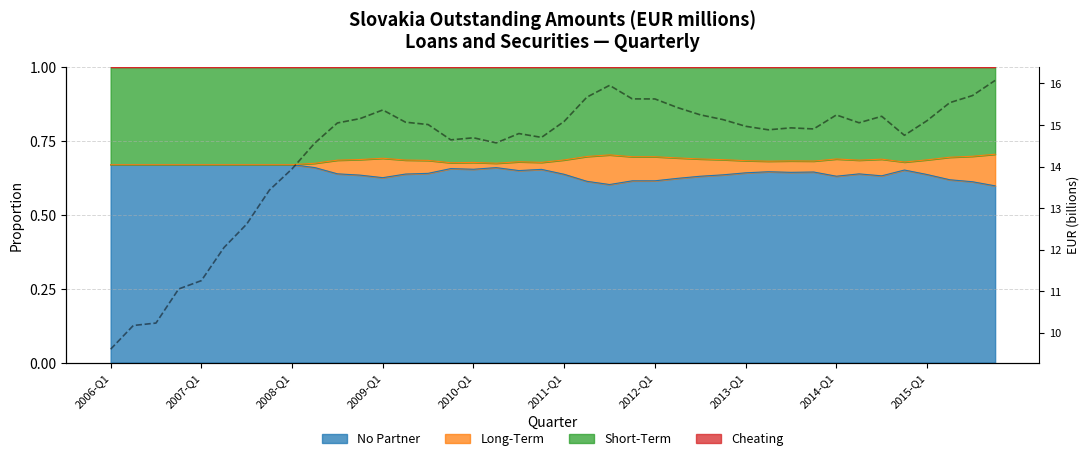

How many lines are shown in the chart?

1